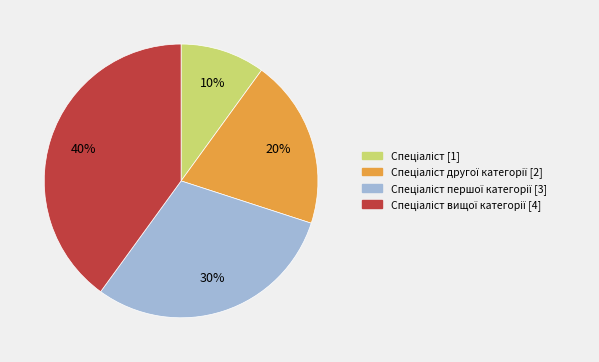

How many slices are in this pie chart?

4